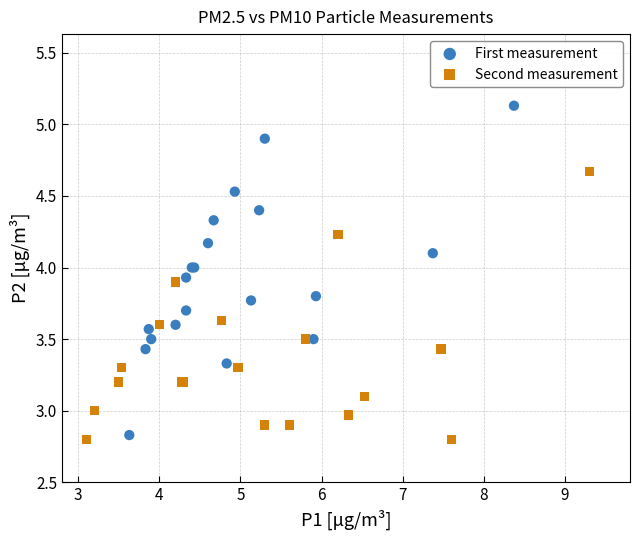

Which series has the largest Y range (max minus min)?

First measurement